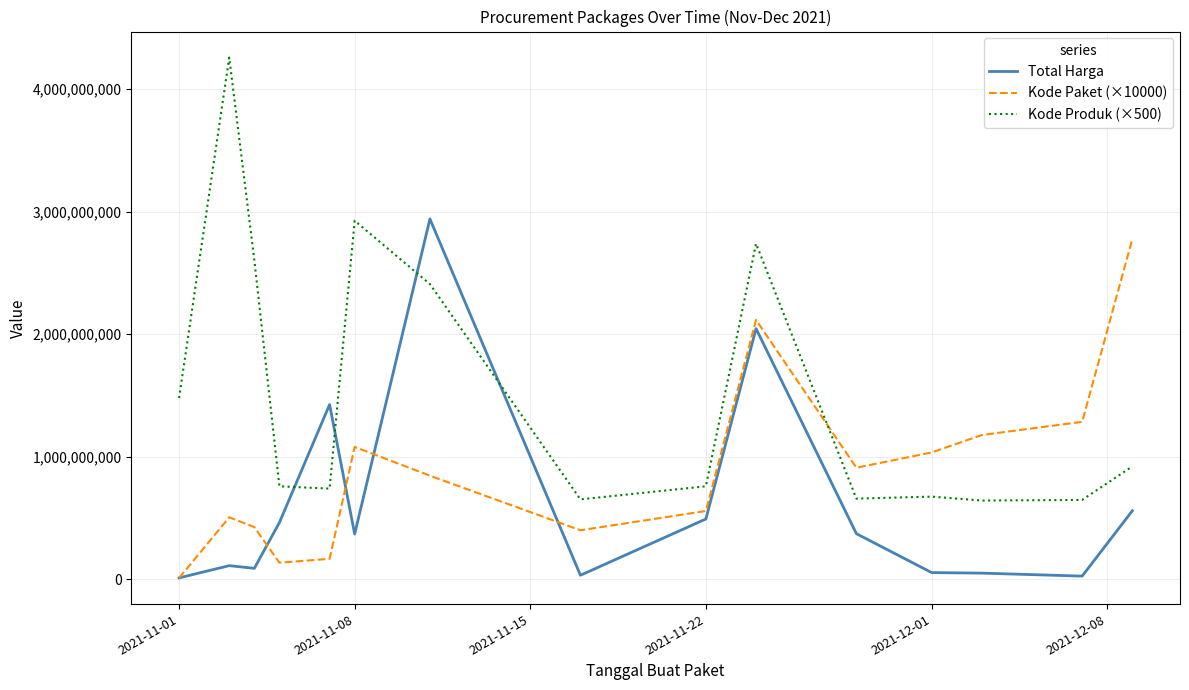

True or false: Kode Produk (×500) and Total Harga cross at least once.

True